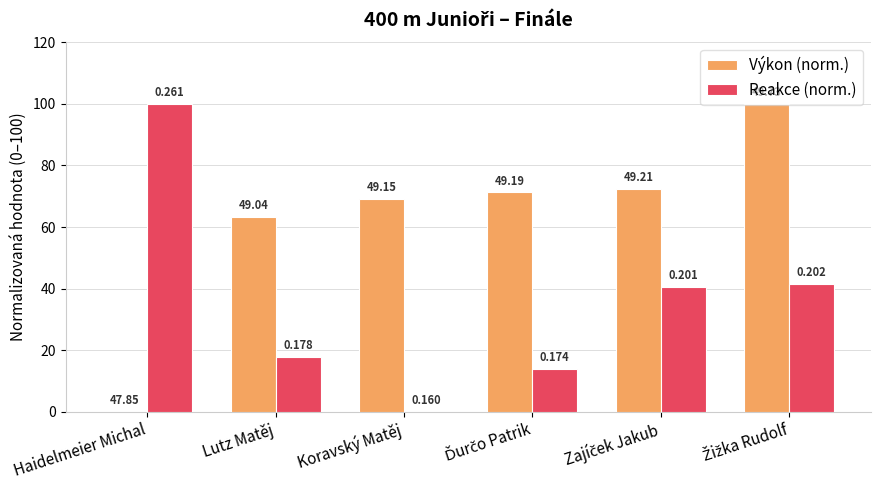

What is the average value of the Reakce (norm.) series?

35.6